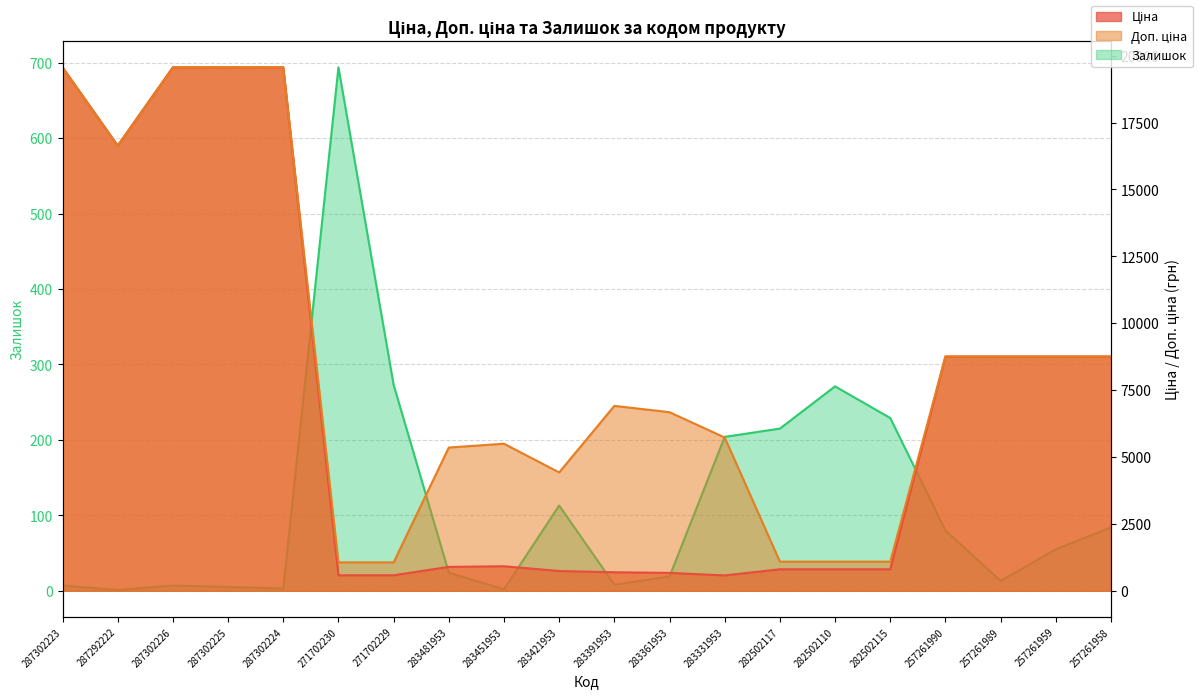

In Доп. ціна, how many points are higher than both neighbors (excluding endpoints)?

2